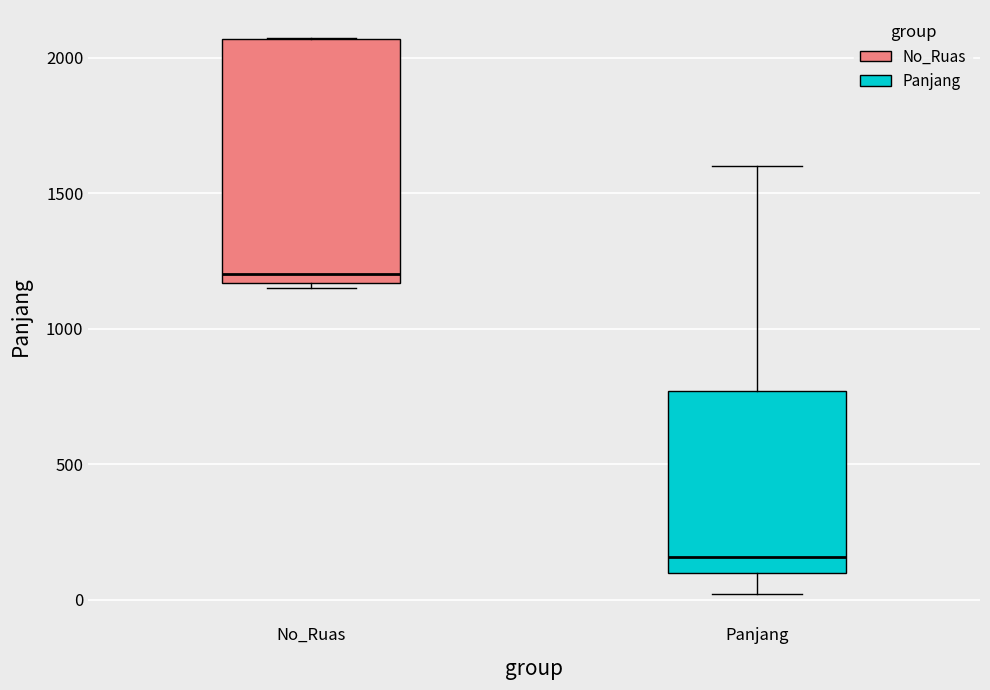

Reading left to right, read every box against the y-axis: the position of its median line, the range the box covers, and the ends of its whiskers. The values are not printed on the chart, so give them approximately, as read against the axis.

No_Ruas: median 1200, box 1150 to 2050, whiskers 1150 (just below the box's lower edge) to 2050
Panjang: median 150, box 100 to 750, whiskers 0 to 1600